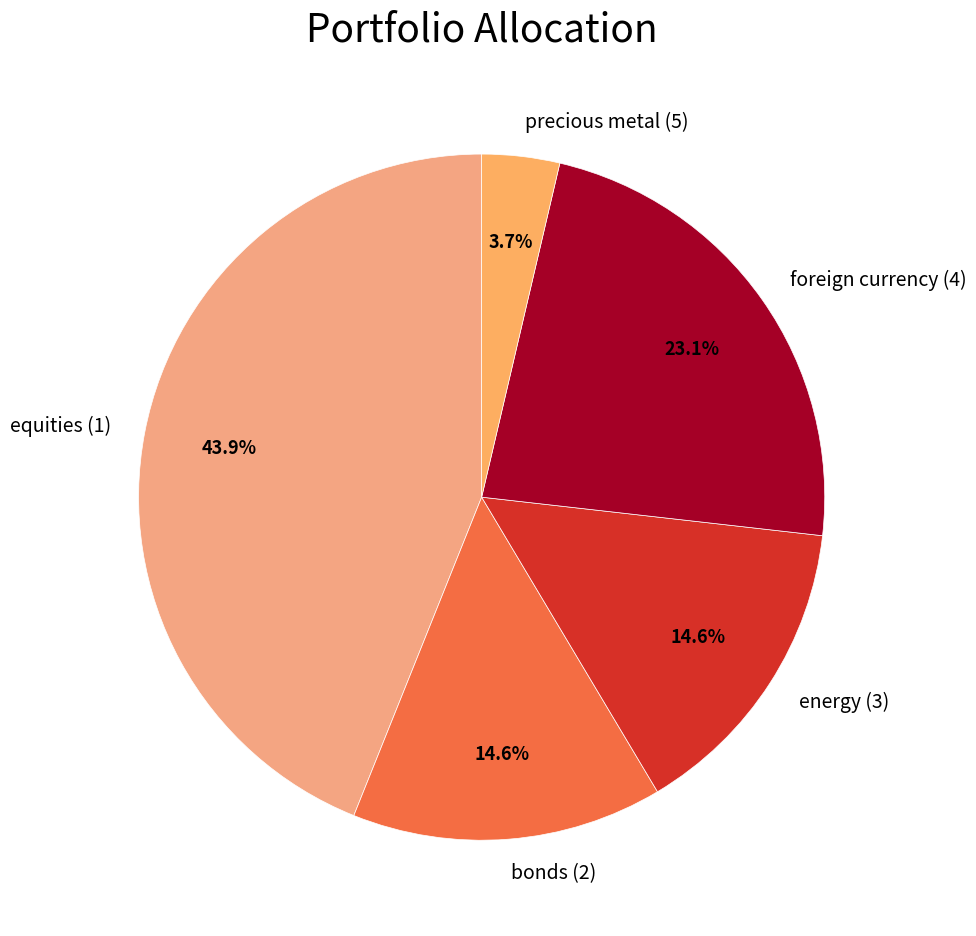

The bonds (2) slice represents 15% of the pie. True or false?

True